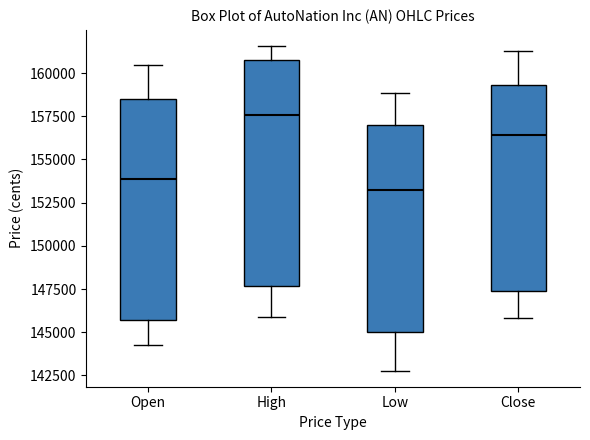

Which box's median line is the lowest?

Low